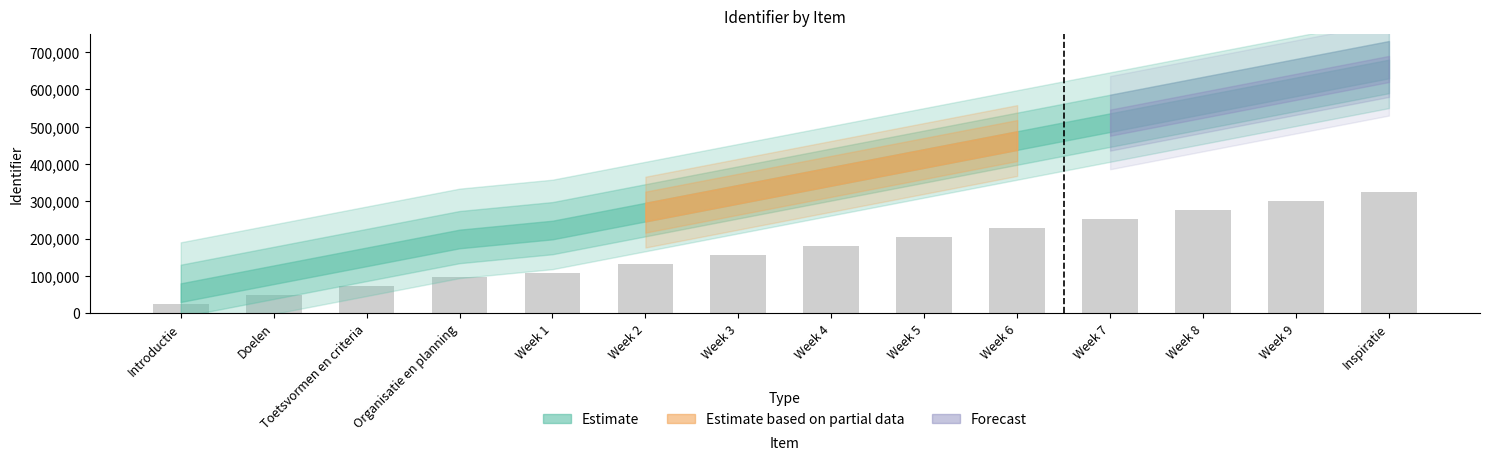

What position from the right is Organisatie en planning?

11